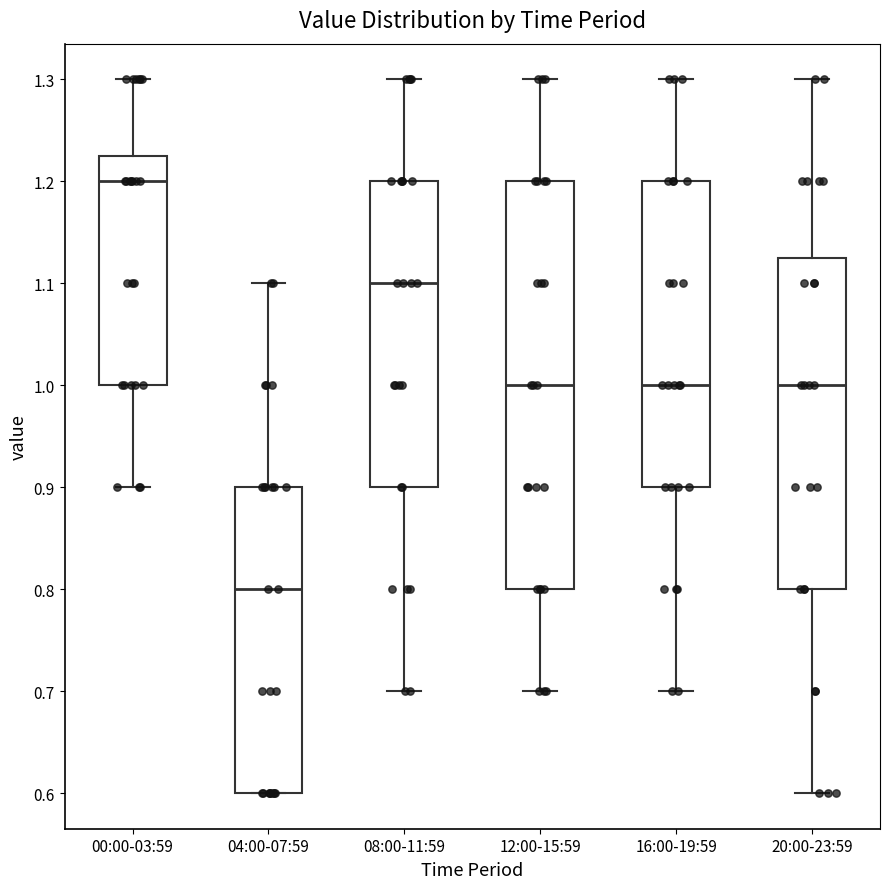

Which box's median line is the lowest?

04:00-07:59